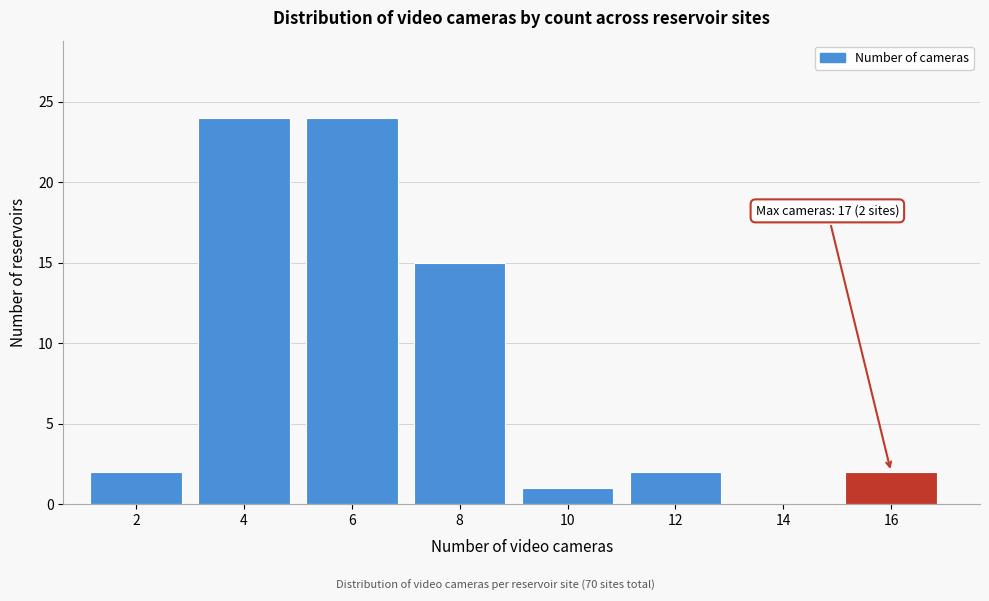

Reading left to right, transcribe all the data shown in this chart.

2=2	4=24	6=24	8=15	10=1	12=2	14=0	16=2